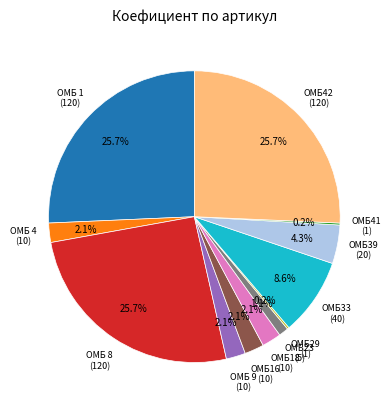

Does any single category account for the majority?

No